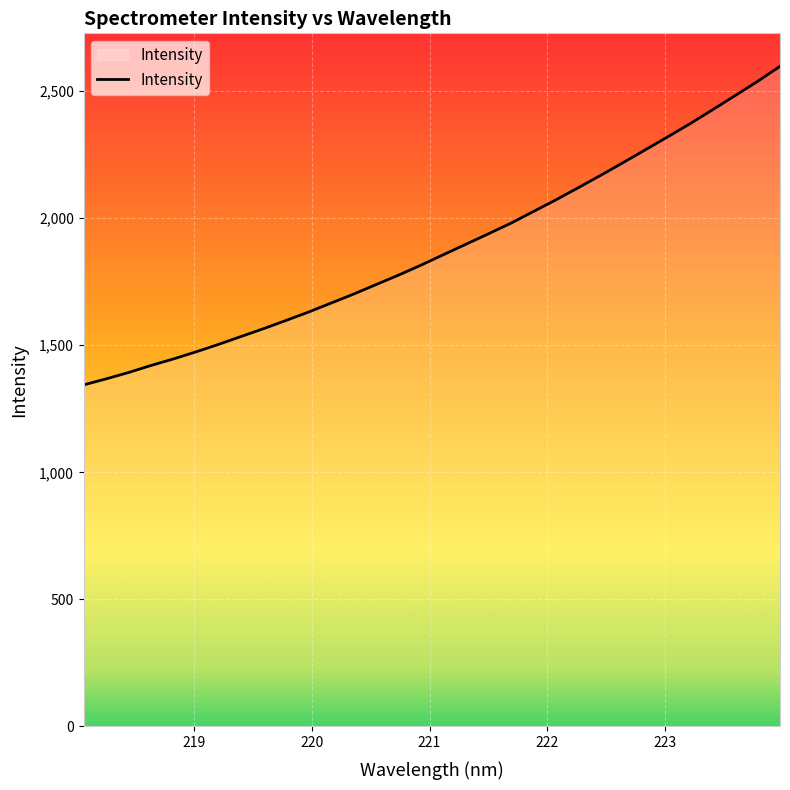

True or false: there are more than 2 points higher than both neighbors.

False